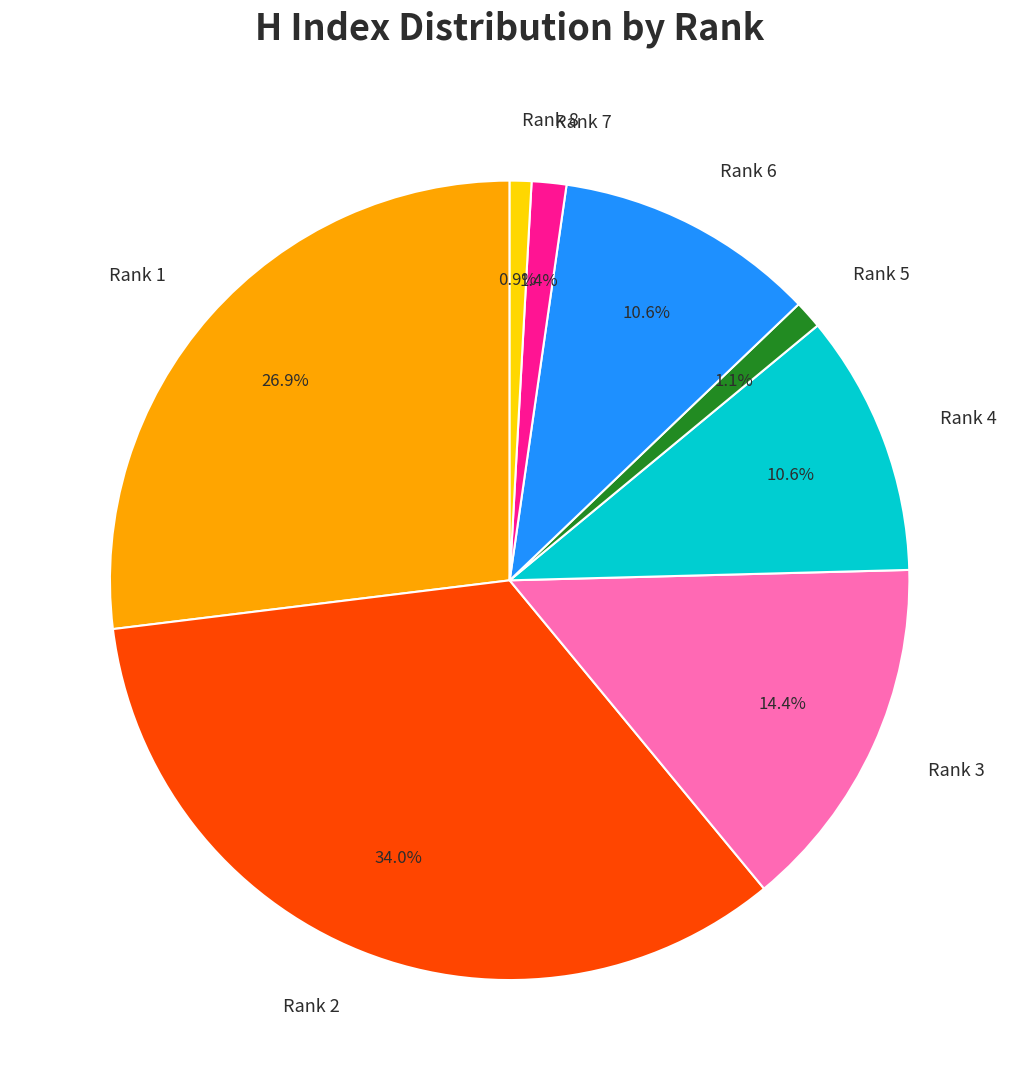

What portion of the pie excludes Rank 6?

89.4%